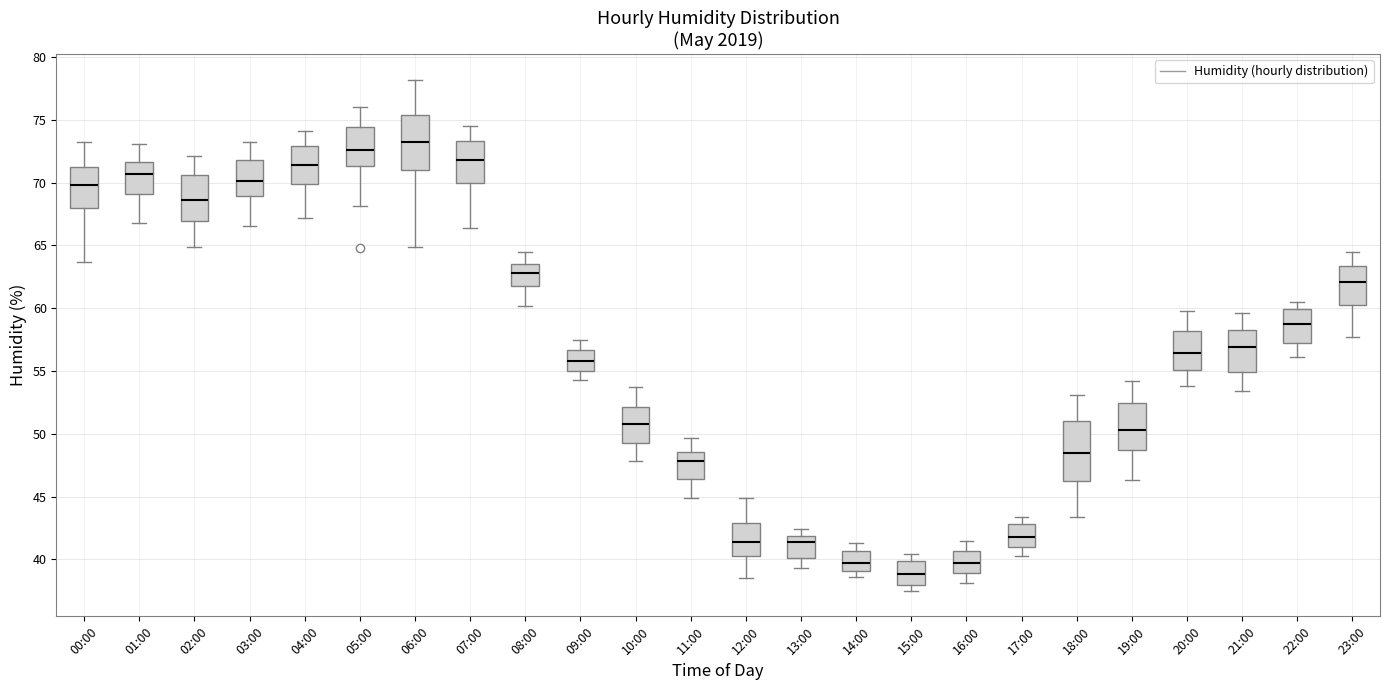

Reading left to right, read every box against the y-axis: the position of its median line, the range the box covers, and the ends of its whiskers. The values are not printed on the chart, so give them approximately, as read against the axis.

00:00: median 70.0, box 68.0 to 71.0, whiskers 63.5 to 73.0
01:00: median 70.5, box 69.0 to 71.5, whiskers 67.0 to 73.0
02:00: median 68.5, box 67.0 to 70.5, whiskers 65.0 to 72.0
03:00: median 70.0, box 69.0 to 72.0, whiskers 66.5 to 73.0
04:00: median 71.5, box 70.0 to 73.0, whiskers 67.0 to 74.0
05:00: median 72.5, box 71.5 to 74.5, whiskers 68.0 to 76.0
06:00: median 73.0, box 71.0 to 75.5, whiskers 65.0 to 78.0
07:00: median 72.0, box 70.0 to 73.5, whiskers 66.5 to 74.5
08:00: median 63.0, box 62.0 to 63.5, whiskers 60.0 to 64.5
09:00: median 56.0, box 55.0 to 56.5, whiskers 54.5 to 57.5
10:00: median 51.0, box 49.5 to 52.0, whiskers 48.0 to 53.5
11:00: median 48.0, box 46.5 to 48.5, whiskers 45.0 to 49.5
12:00: median 41.5, box 40.5 to 43.0, whiskers 38.5 to 45.0
13:00: median 41.5, box 40.0 to 42.0, whiskers 39.5 to 42.5
14:00: median 39.5, box 39.0 to 40.5, whiskers 38.5 to 41.5
15:00: median 39.0, box 38.0 to 40.0, whiskers 37.5 to 40.5
16:00: median 39.5, box 39.0 to 40.5, whiskers 38.0 to 41.5
17:00: median 42.0, box 41.0 to 43.0, whiskers 40.5 to 43.5
18:00: median 48.5, box 46.5 to 51.0, whiskers 43.5 to 53.0
19:00: median 50.5, box 48.5 to 52.5, whiskers 46.5 to 54.0
20:00: median 56.5, box 55.0 to 58.0, whiskers 54.0 to 60.0
21:00: median 57.0, box 55.0 to 58.5, whiskers 53.5 to 59.5
22:00: median 58.5, box 57.0 to 60.0, whiskers 56.0 to 60.5
23:00: median 62.0, box 60.5 to 63.5, whiskers 57.5 to 64.5